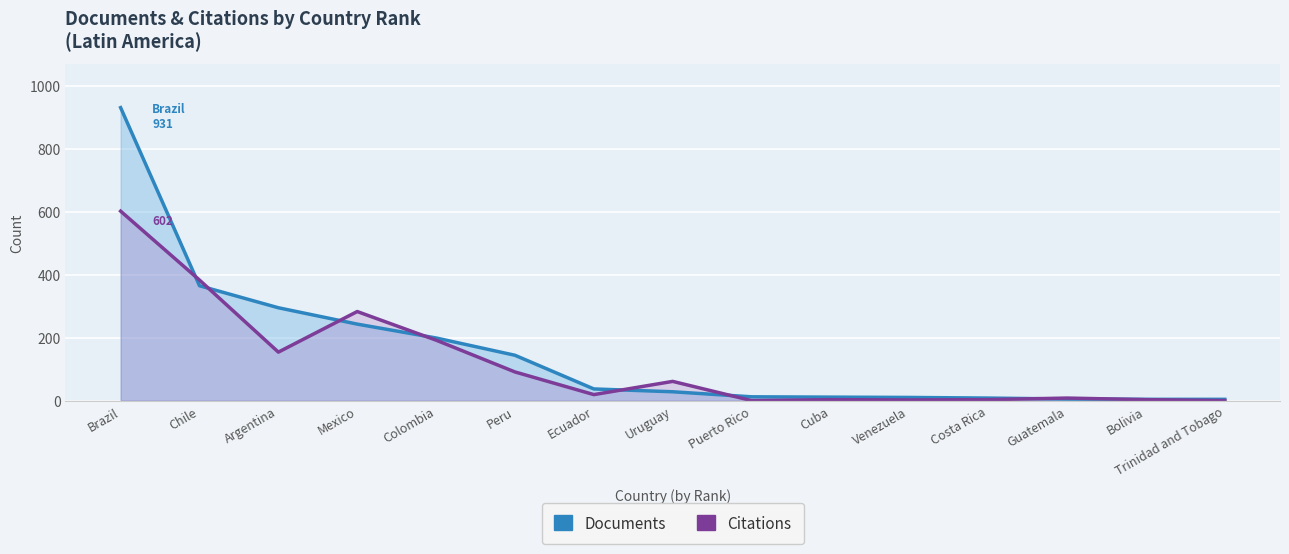

Read the Citations value at Uruguay, to the nearest 50.

50